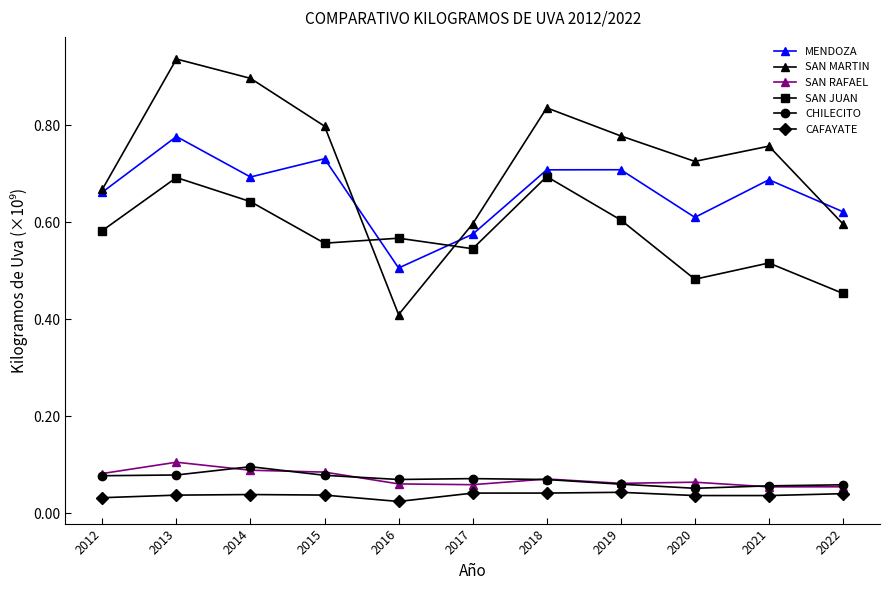

Does the chart have visible grid lines?

No